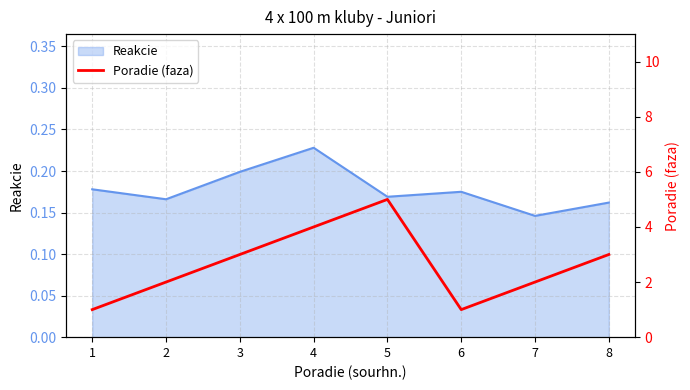

Where does the data first go above 3?

4